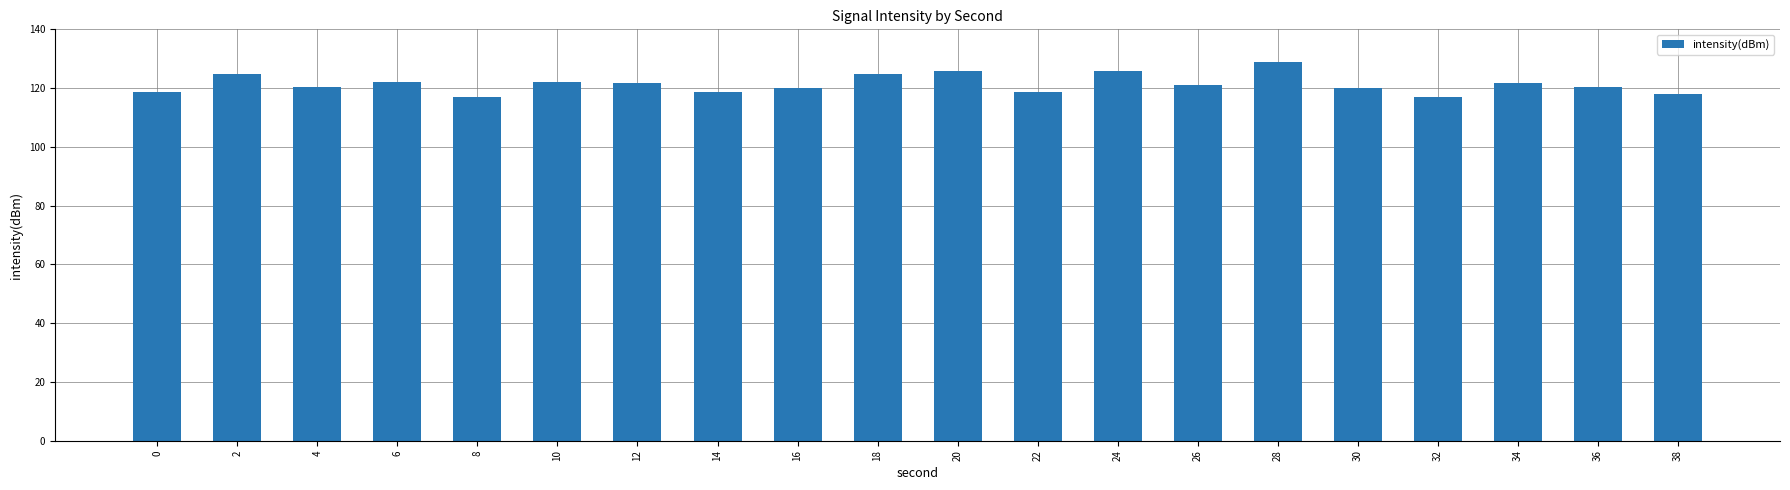

What is the greatest value displayed?

128.8